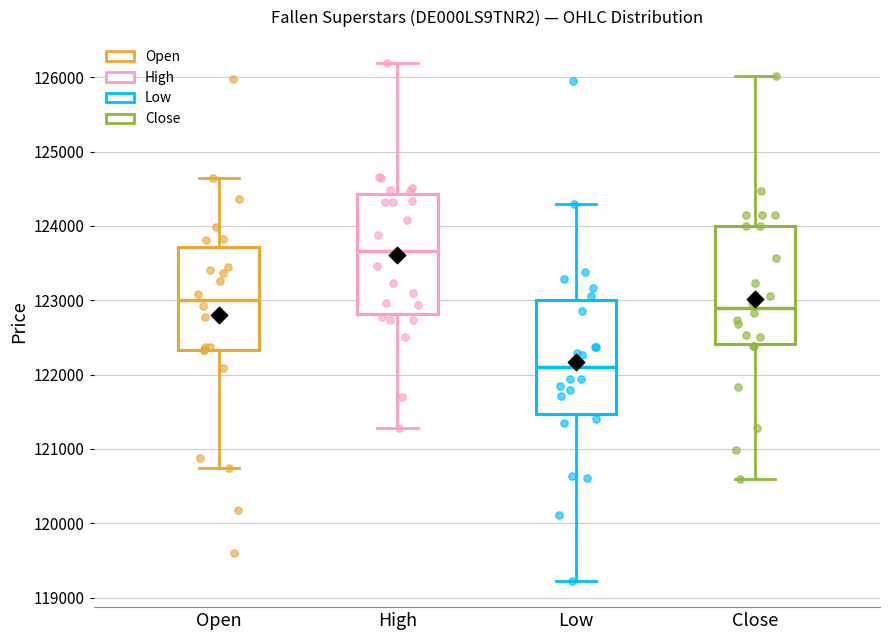

Reading left to right, read every box against the y-axis: the position of its median line, the range the box covers, and the ends of its whiskers. The values are not printed on the chart, so give them approximately, as read against the axis.

Open: median 123000, box 122300 to 123700, whiskers 120700 to 124600
High: median 123700, box 122800 to 124400, whiskers 121300 to 126200
Low: median 122100, box 121500 to 123000, whiskers 119200 to 124300
Close: median 122900, box 122400 to 124000, whiskers 120600 to 126000